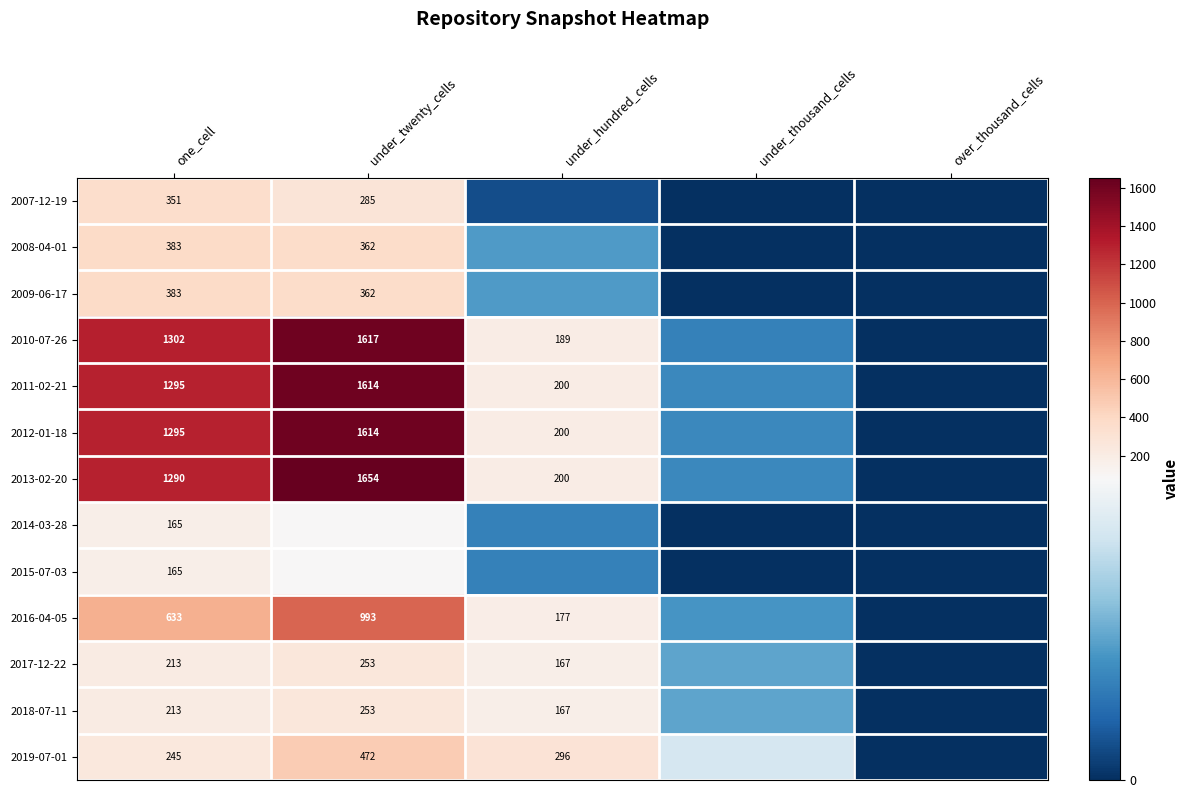

What is the difference between the 2013-02-20 values at under_hundred_cells and one_cell?

1090